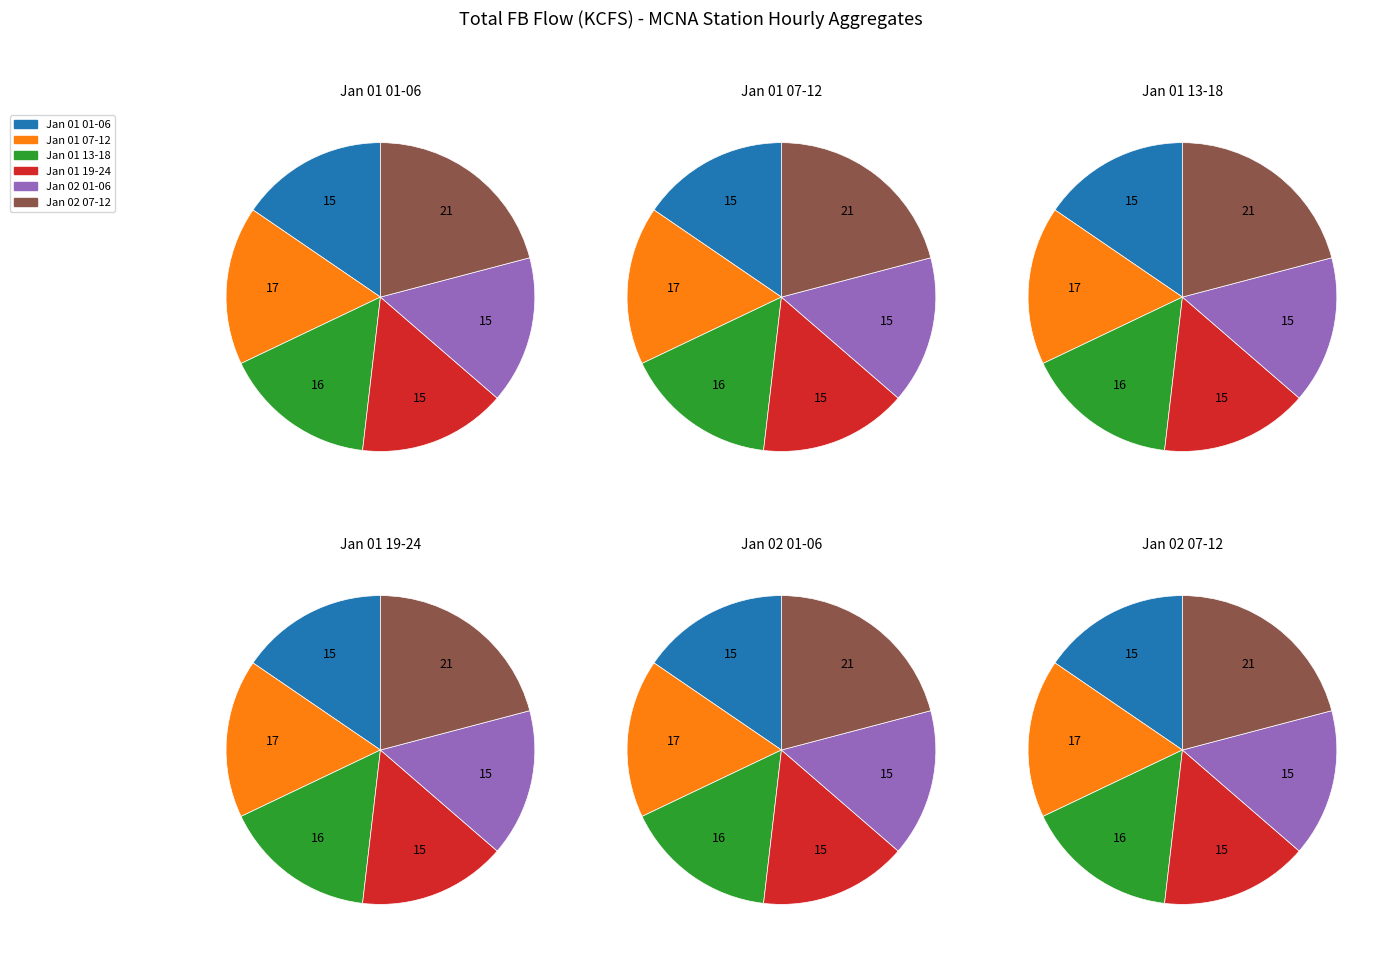

Is the sum of 12 and 17 greater than half?

No